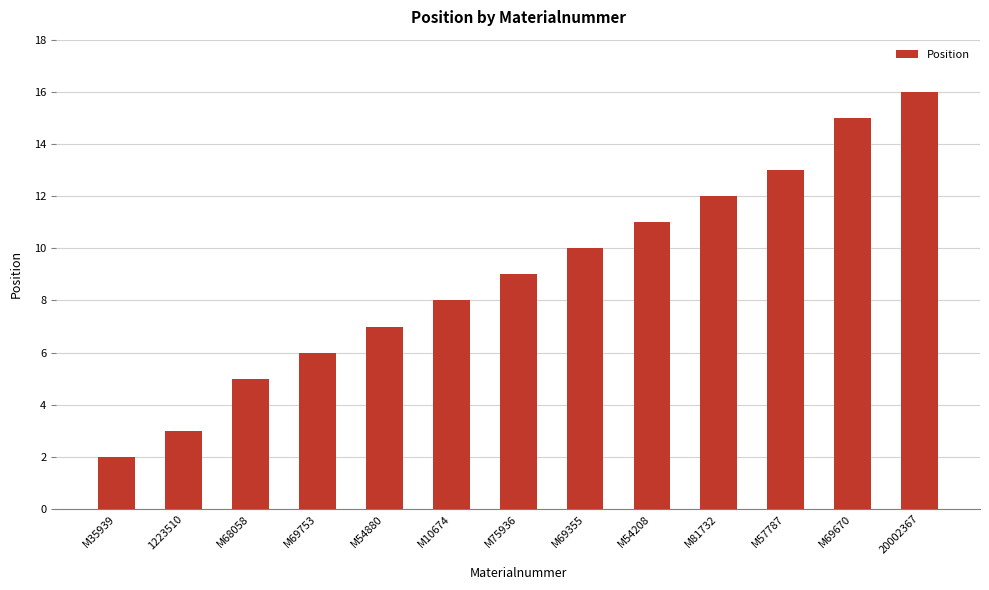

Rank the categories by value from lowest to highest.

M35939, 1223510, M68058, M69753, M54880, M10674, M75936, M69355, M54208, M81732, M57787, M69670, 20002367